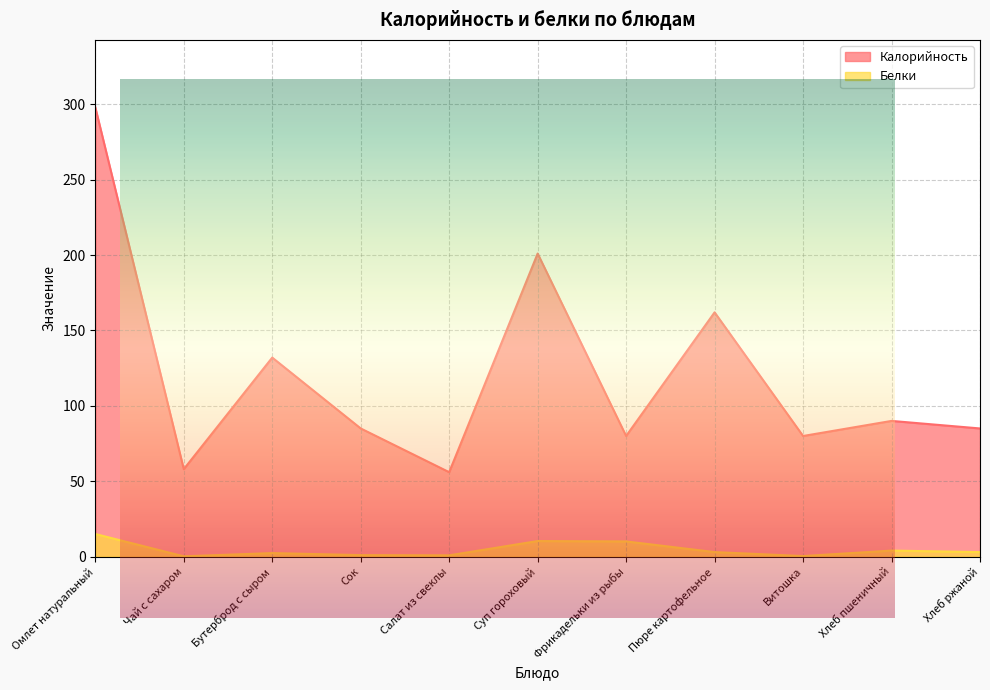

True or false: Белки and Калорийность intersect in this chart.

False